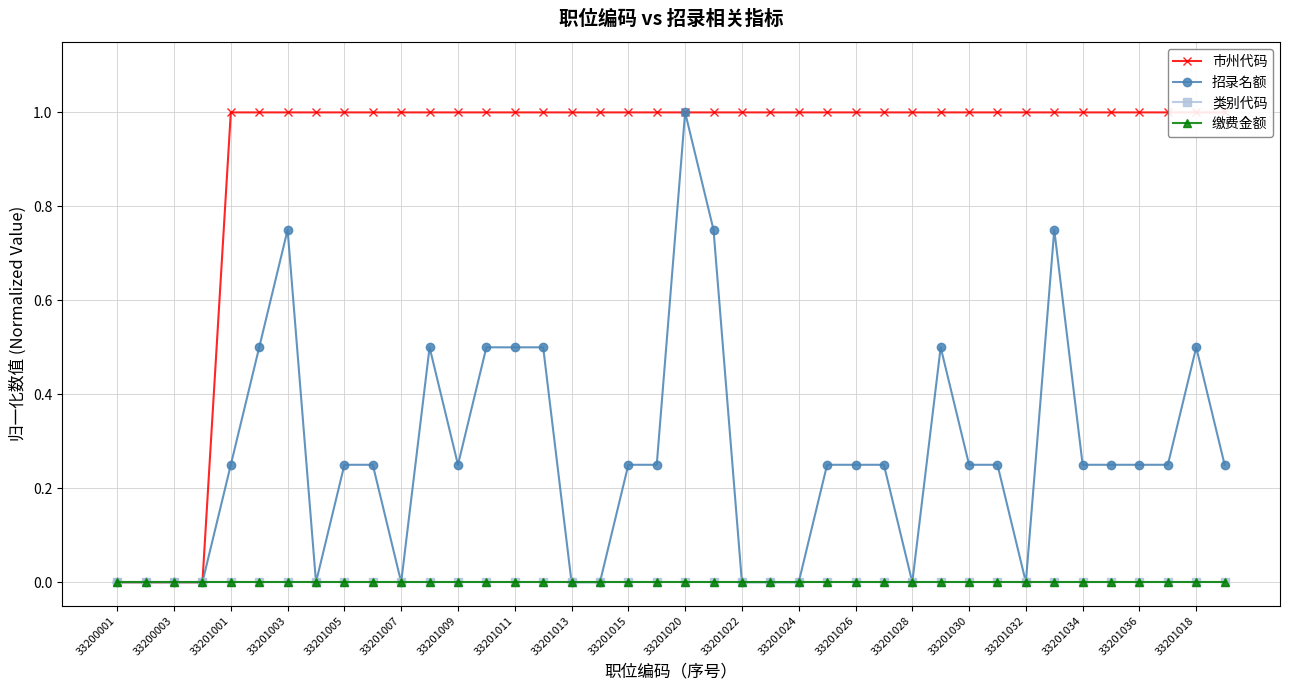

At which category is the sum across all series the highest?

33201020